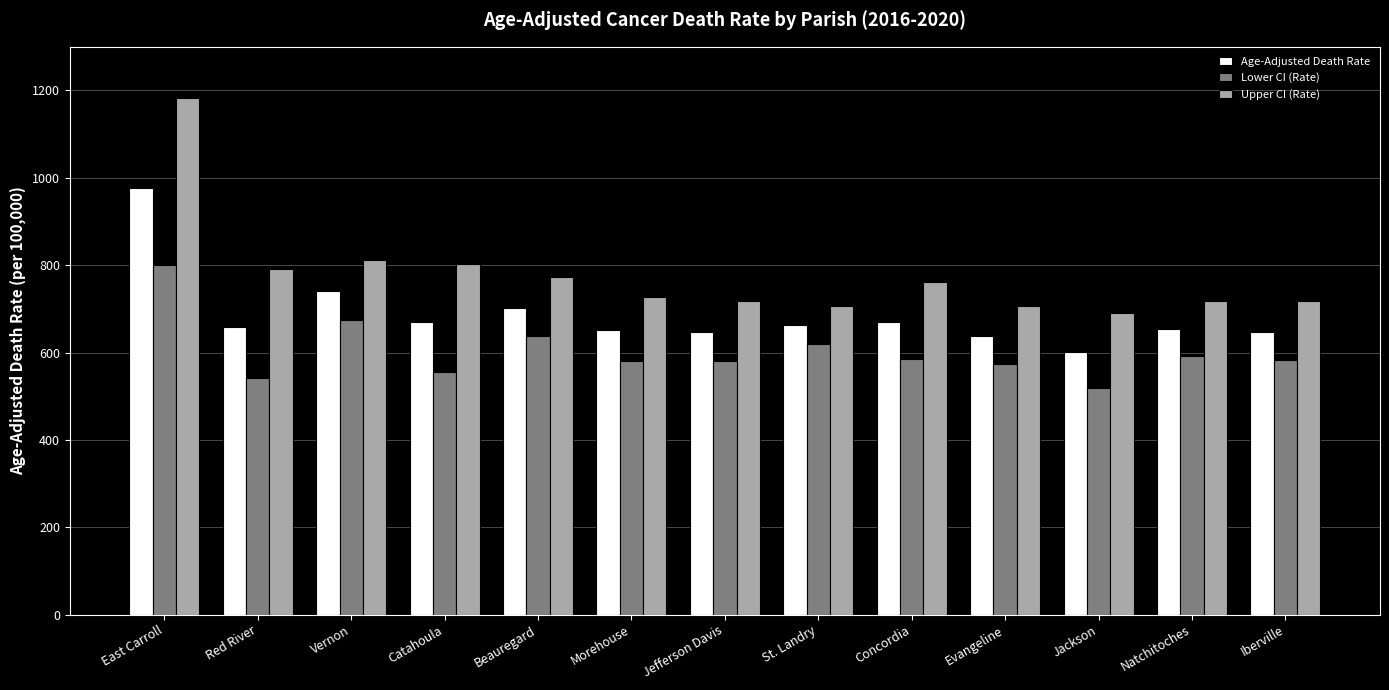

What is the average value of the Lower CI (Rate) series?

603.5